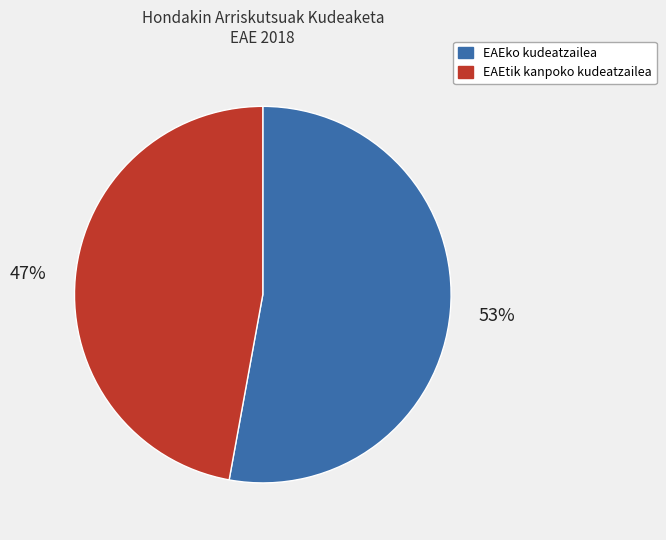

To the nearest percent, what is the difference between the EAEtik kanpoko kudeatzailea and EAEko kudeatzailea slice percentages?

6%